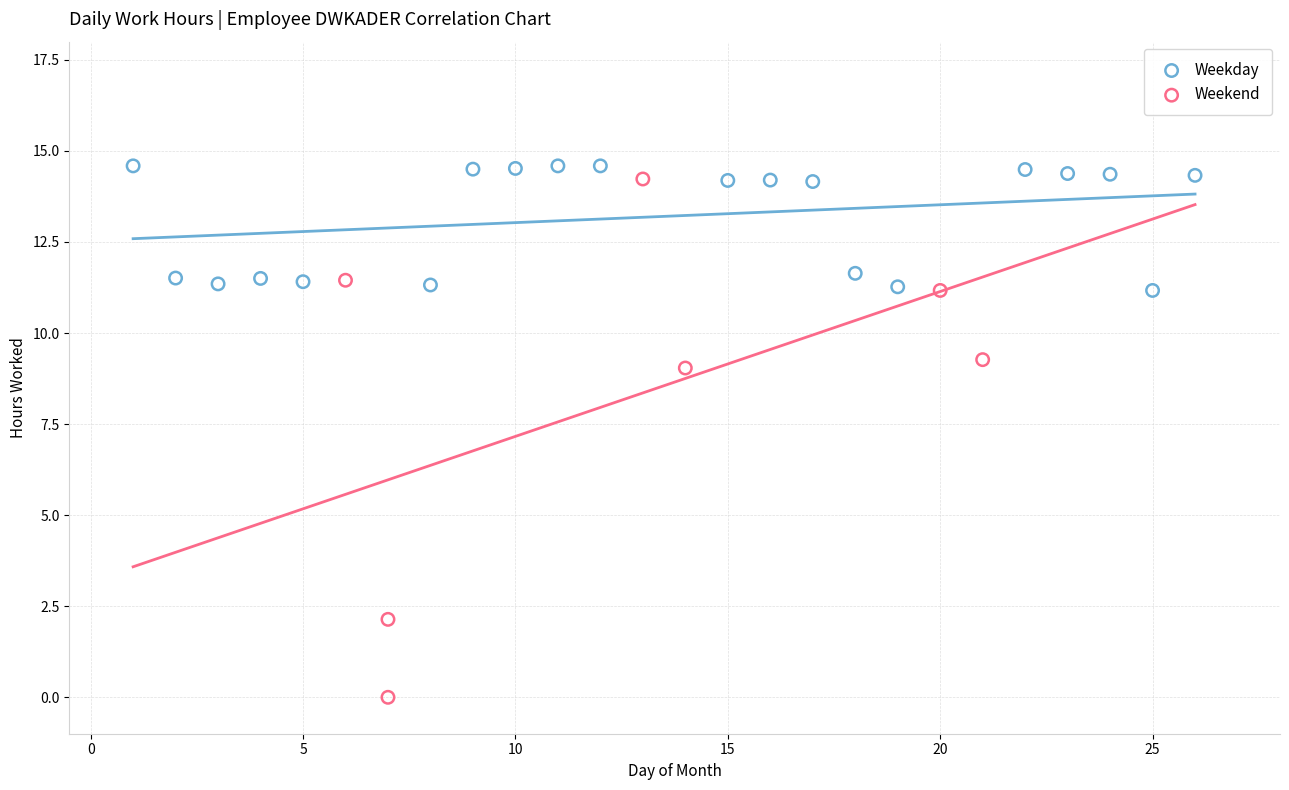

Which series has the largest Y range (max minus min)?

Weekend